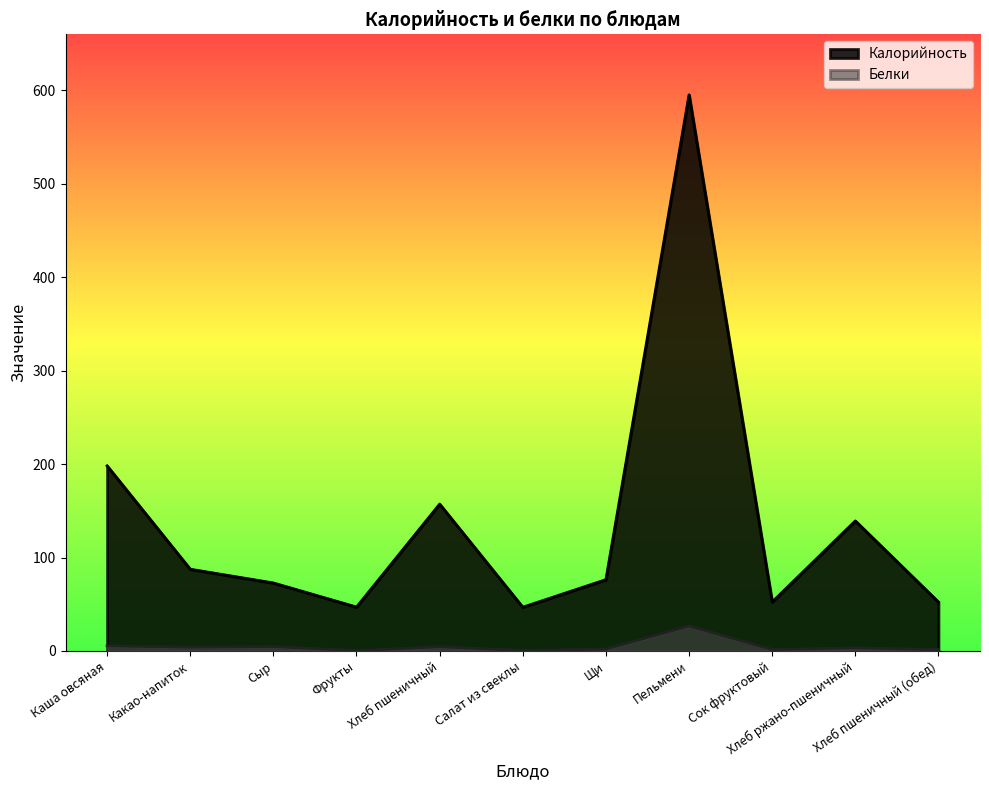

At which label does Белки first exceed 3?

Каша овсяная